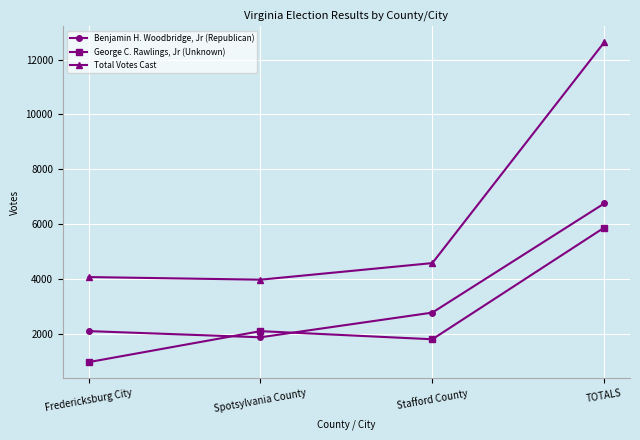

How many lines are shown in the chart?

3